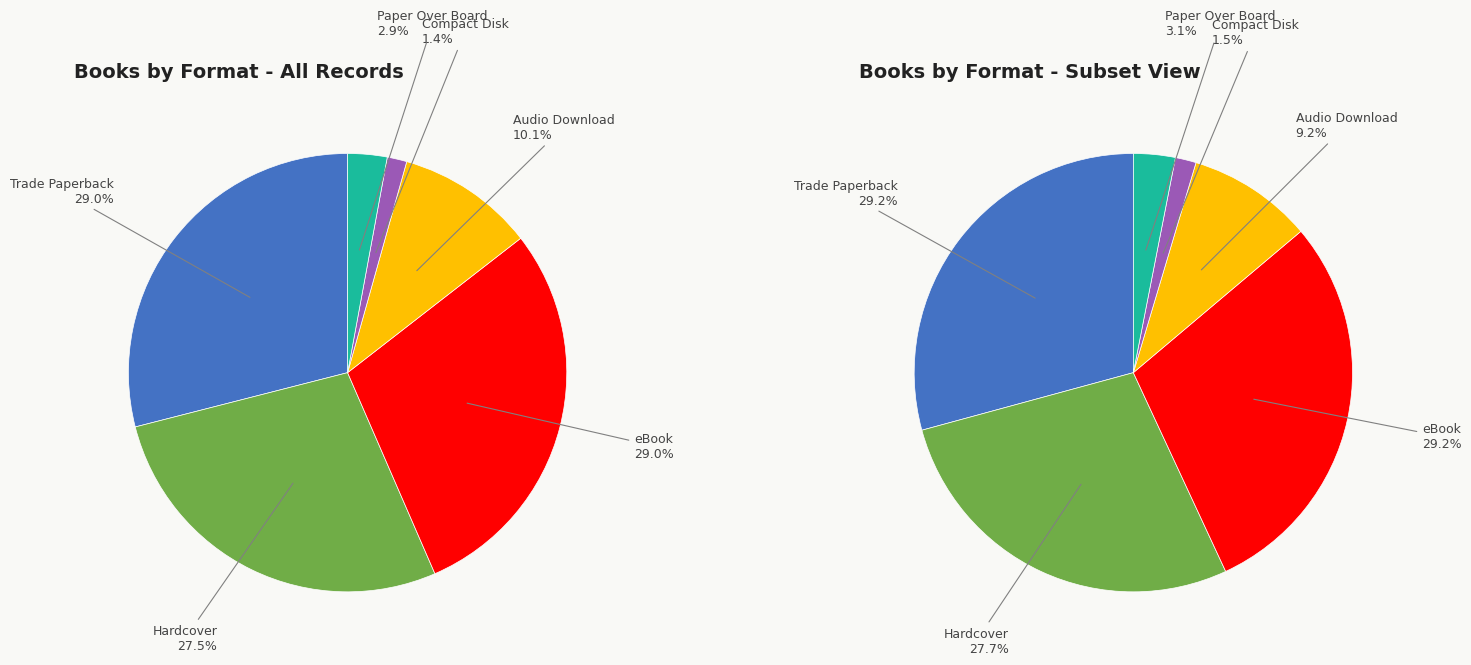

Which slice is the smallest?

Compact Disk